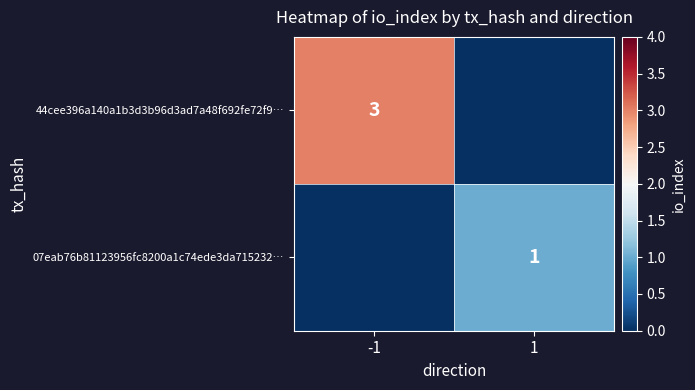

Is the value of 44cee396a140a1b3d3b96d3ad7a48f692fe72f9… at -1 greater than the value of 07eab76b81123956fc8200a1c74ede3da715232… at 1?

Yes